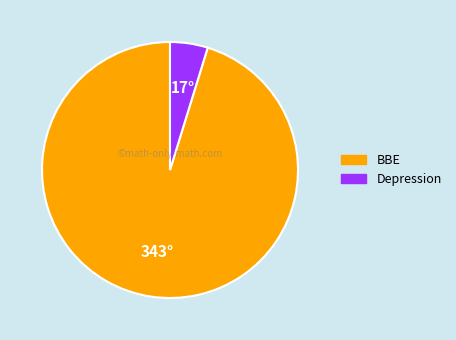

Between Depression and BBE, which is larger?

BBE